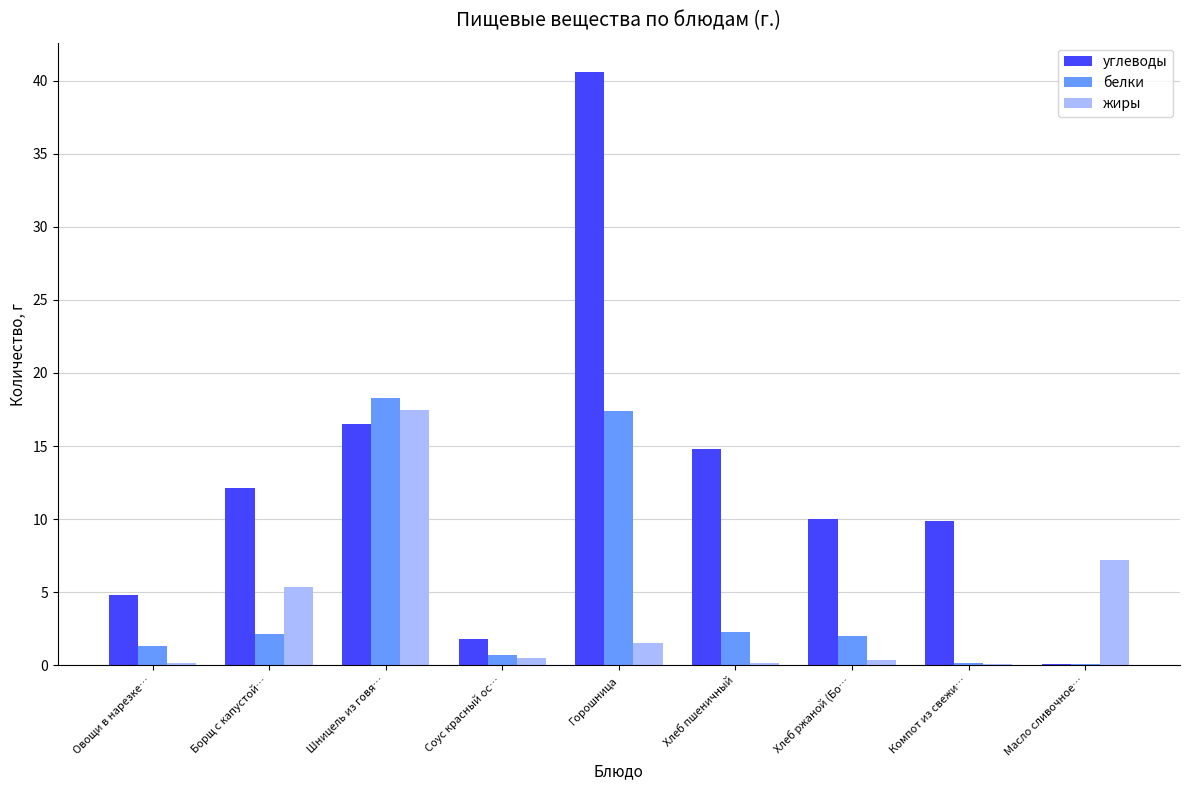

Is the value of белки at Борщ с капустой… greater than the value of углеводы at Компот из свежи…?

No